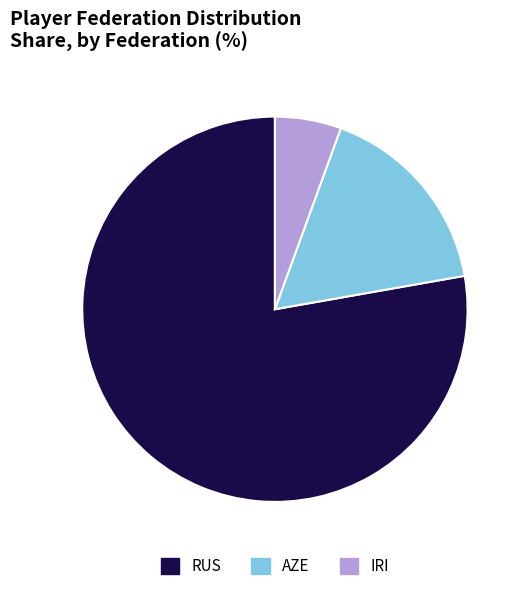

Which slice is the smallest?

IRI